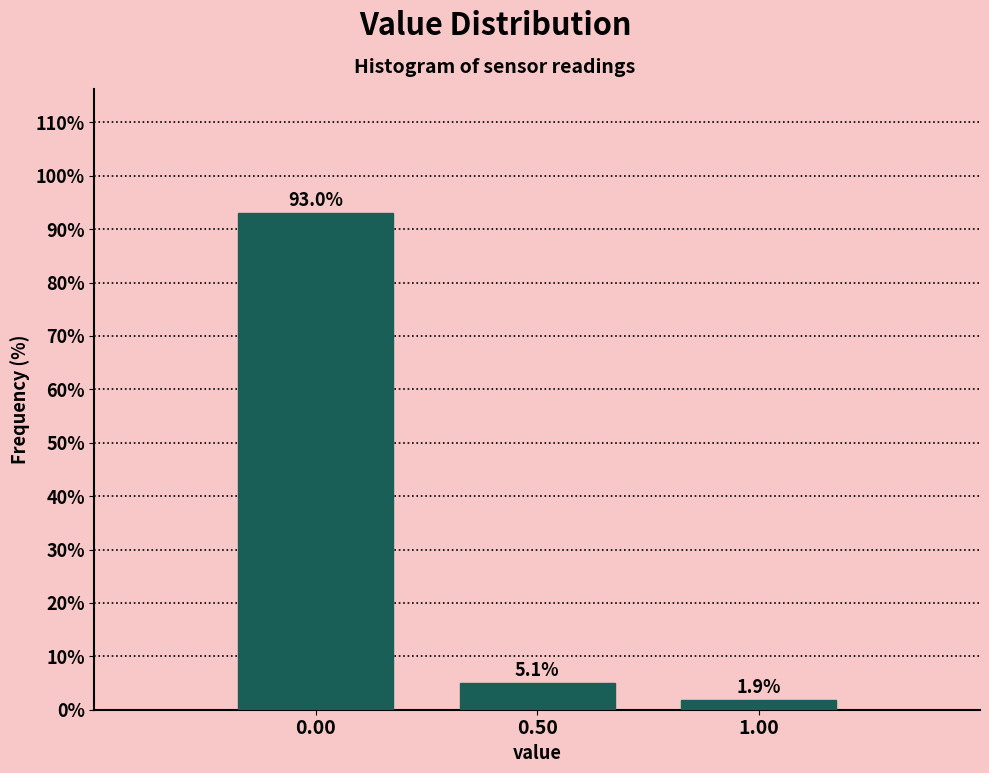

Reading left to right, list every bar in this chart as the range it spans on the x-axis followed by its height.

-0.25 to 0.25: 93.0
0.25 to 0.75: 5.1
0.75 to 1.25: 1.9